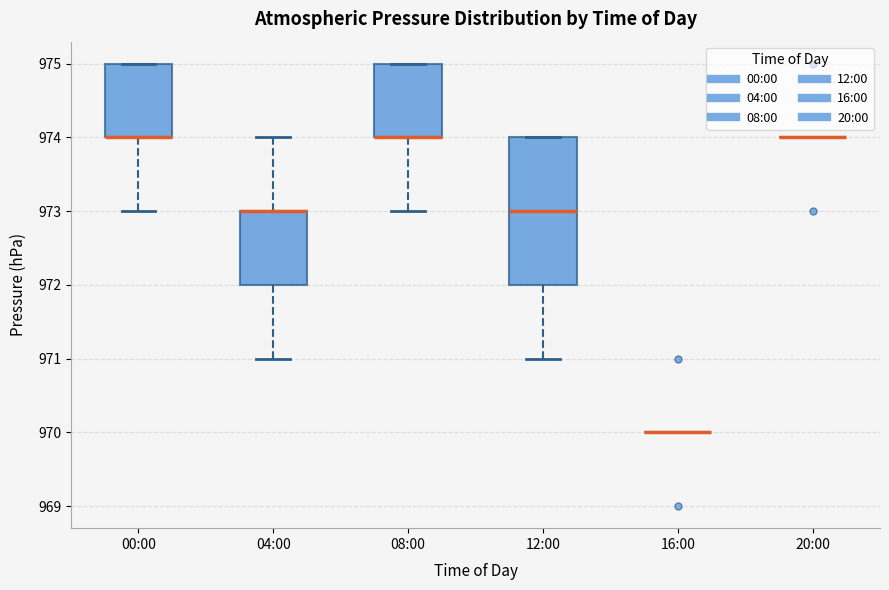

Which box is the tallest, from its lower edge to its upper edge?

12:00